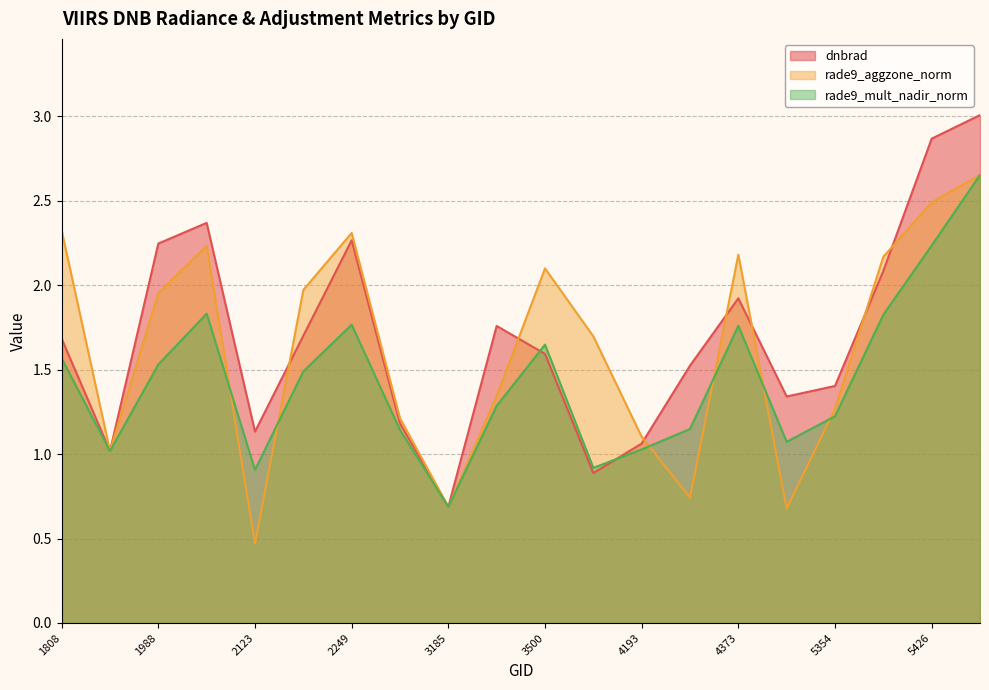

Reading left to right, transcribe all the data shown in this chart.

dnbrad: 1.7	1.0	2.2	2.4	1.1	1.7	2.3	1.2	0.7	1.8	1.6	0.9	1.1	1.5	1.9	1.3	1.4	2.1	2.9	3.0
rade9_aggzone_norm: 2.3	1.0	2.0	2.2	0.5	2.0	2.3	1.2	0.7	1.3	2.1	1.7	1.1	0.7	2.2	0.7	1.3	2.2	2.5	2.7
rade9_mult_nadir_norm: 1.6	1.0	1.5	1.8	0.9	1.5	1.8	1.1	0.7	1.3	1.6	0.9	1.0	1.1	1.8	1.1	1.2	1.8	2.2	2.7